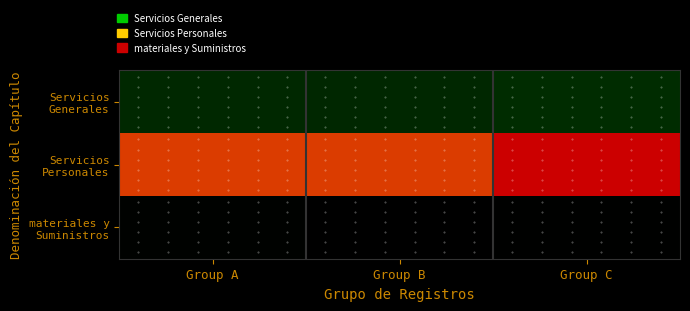

At how many categories does at least one series exceed 21145344?

1